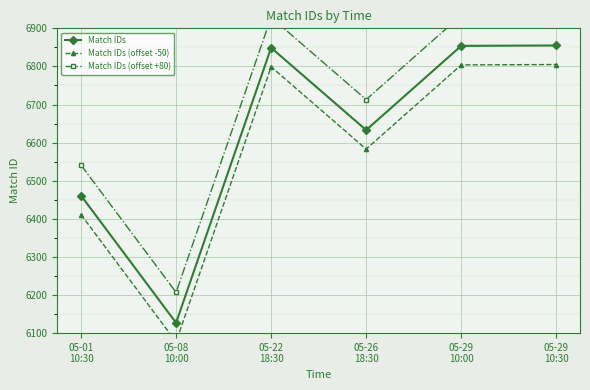

Between 05-01
10:30 and 05-22
18:30, which series saw the biggest shift?

Match IDs